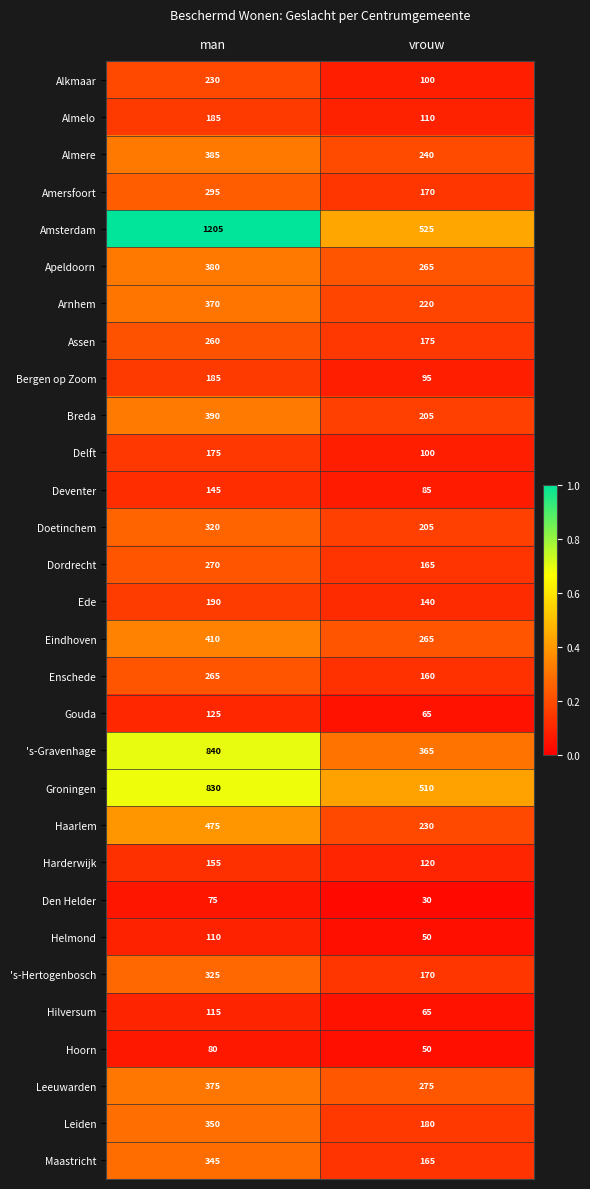

List the labels in order of Gouda value, smallest first.

vrouw, man